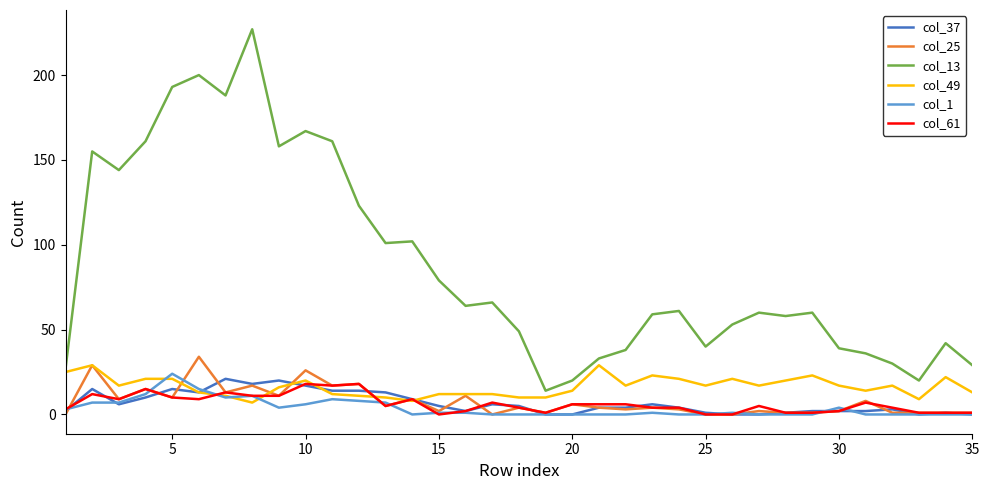

True or false: col_61 and col_49 intersect in this chart.

True